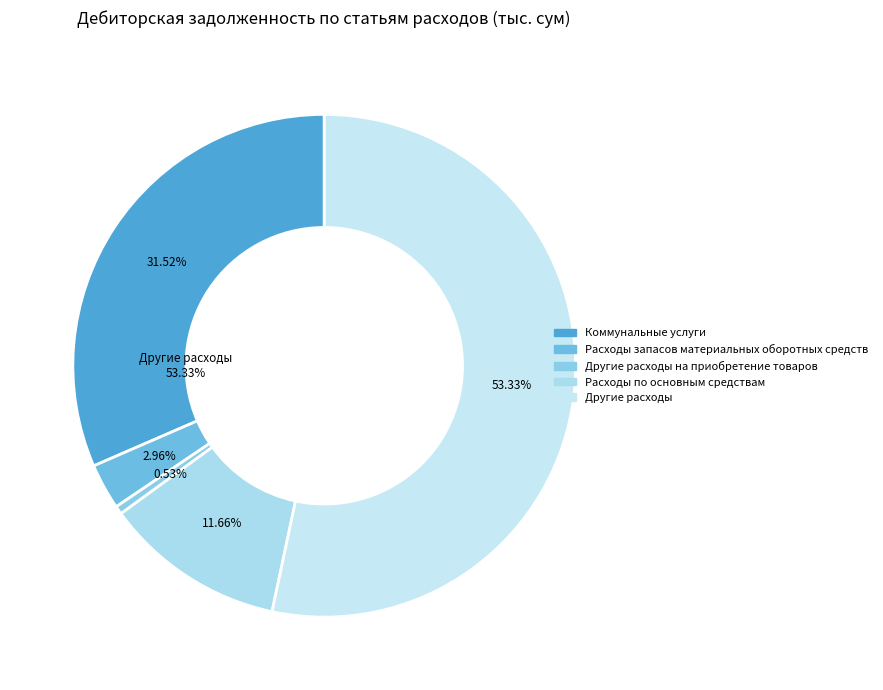

Does any single category account for the majority?

Yes